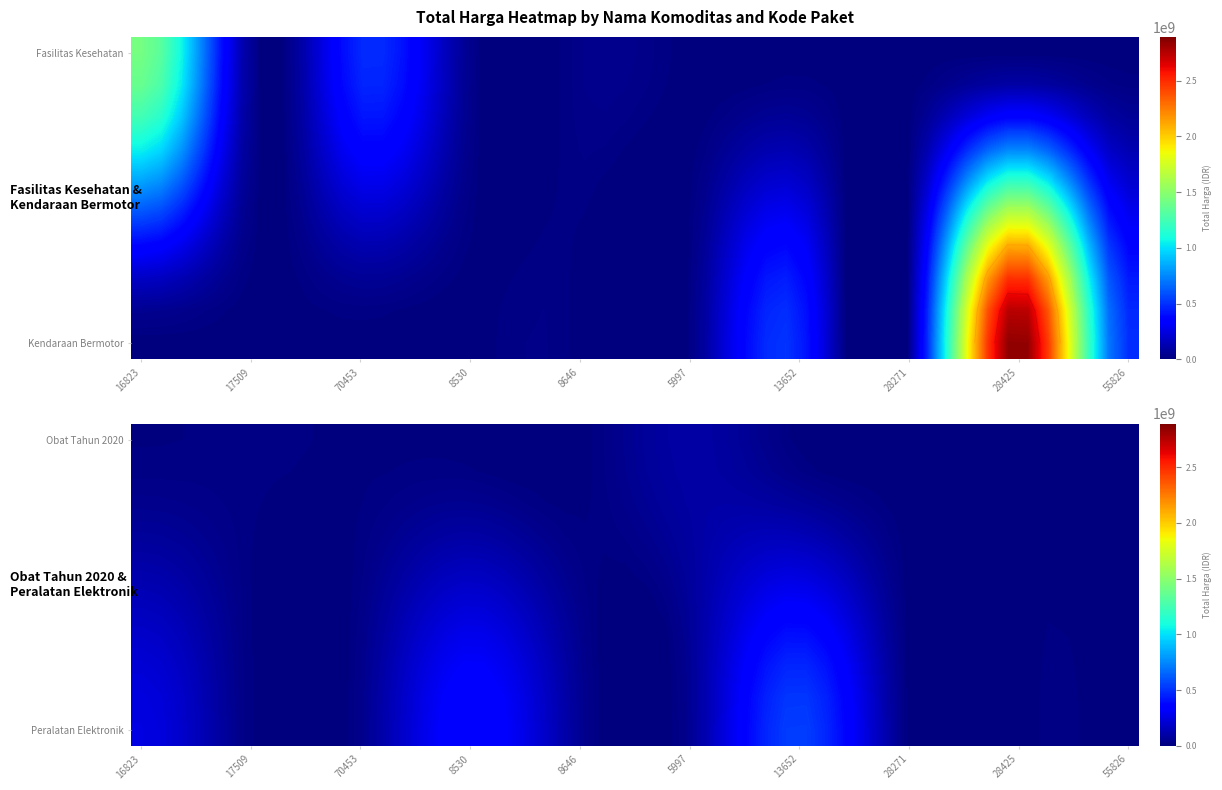

Between Paket 16823 and Paket 70453, which series saw the biggest shift?

Fasilitas Kesehatan